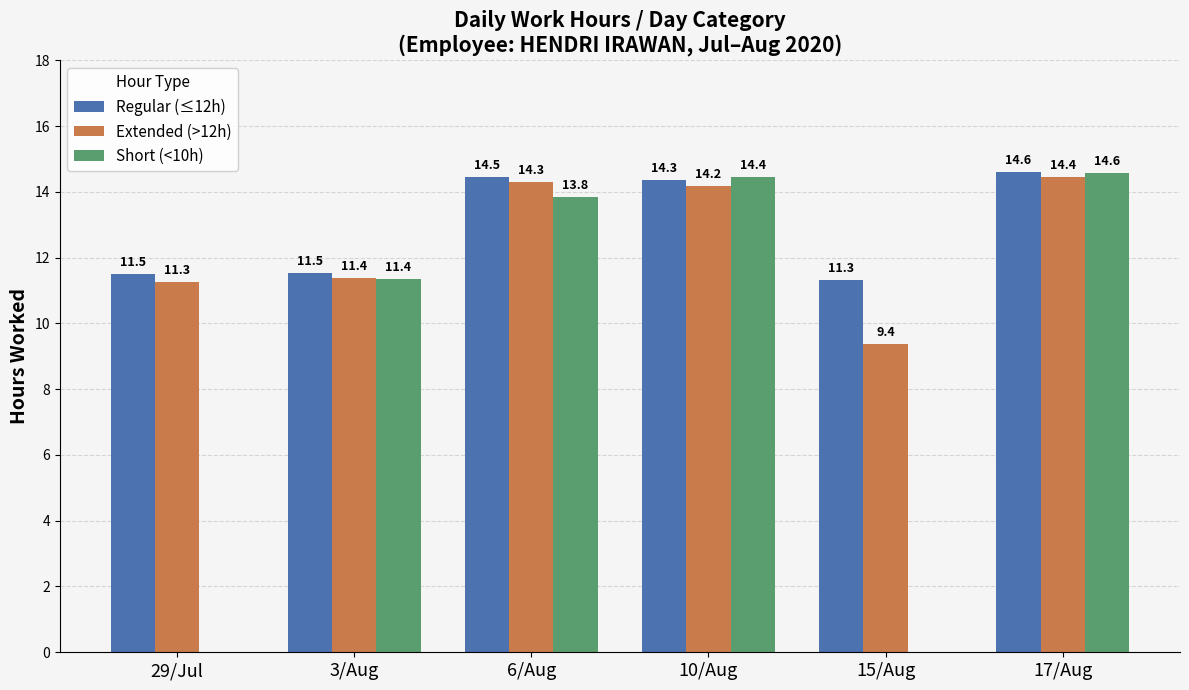

Which series has the largest total across all categories?

Regular (≤12h)